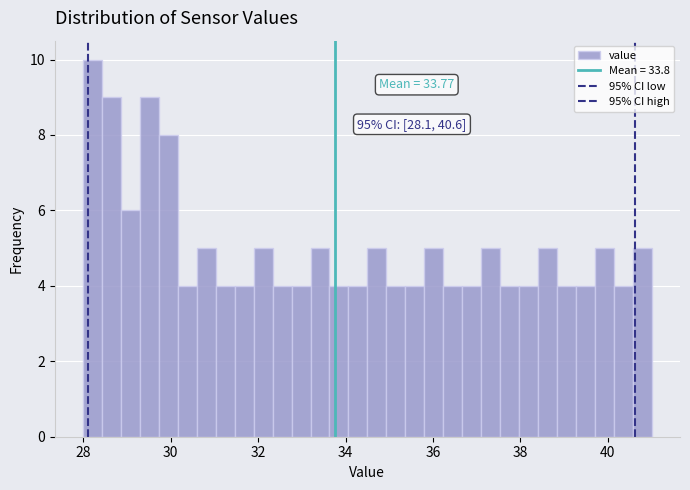

Read against the x-axis, roughly where is the centre of the tallest bar?

28.2